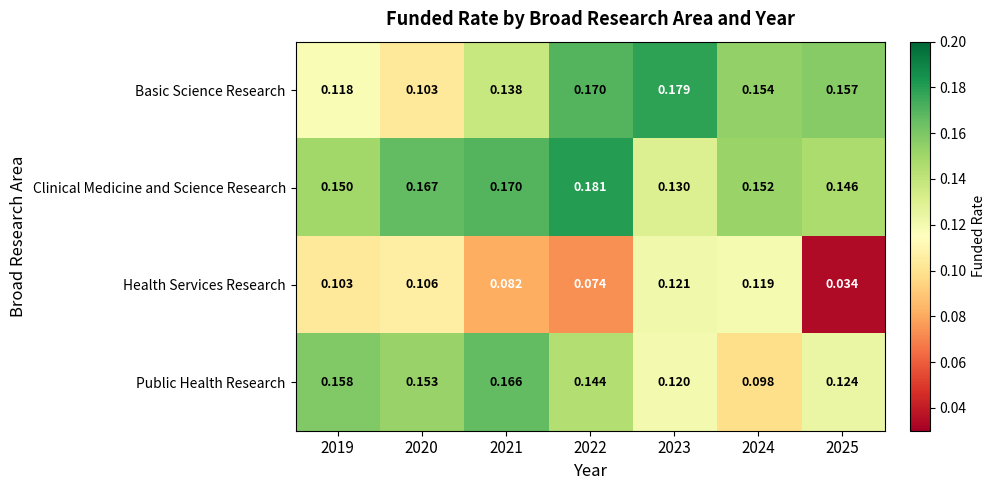

At which category is the sum across all series the highest?

2022